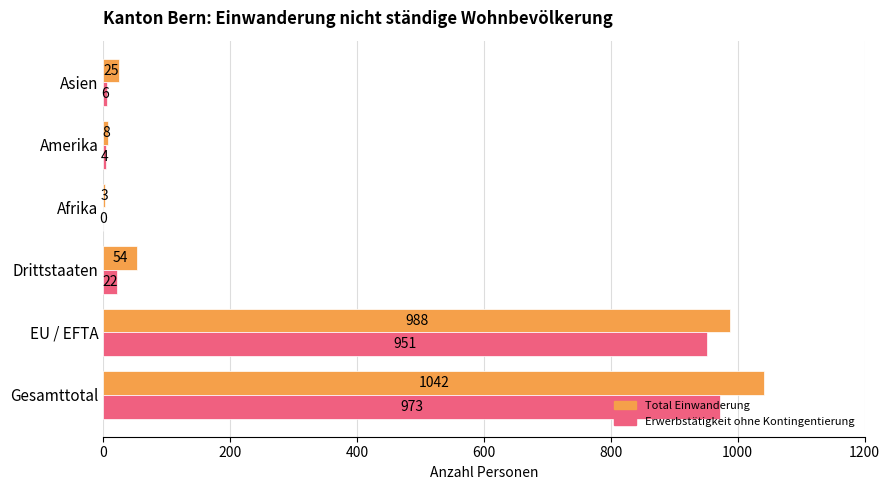

Which series has the widest spread of values?

Total Einwanderung